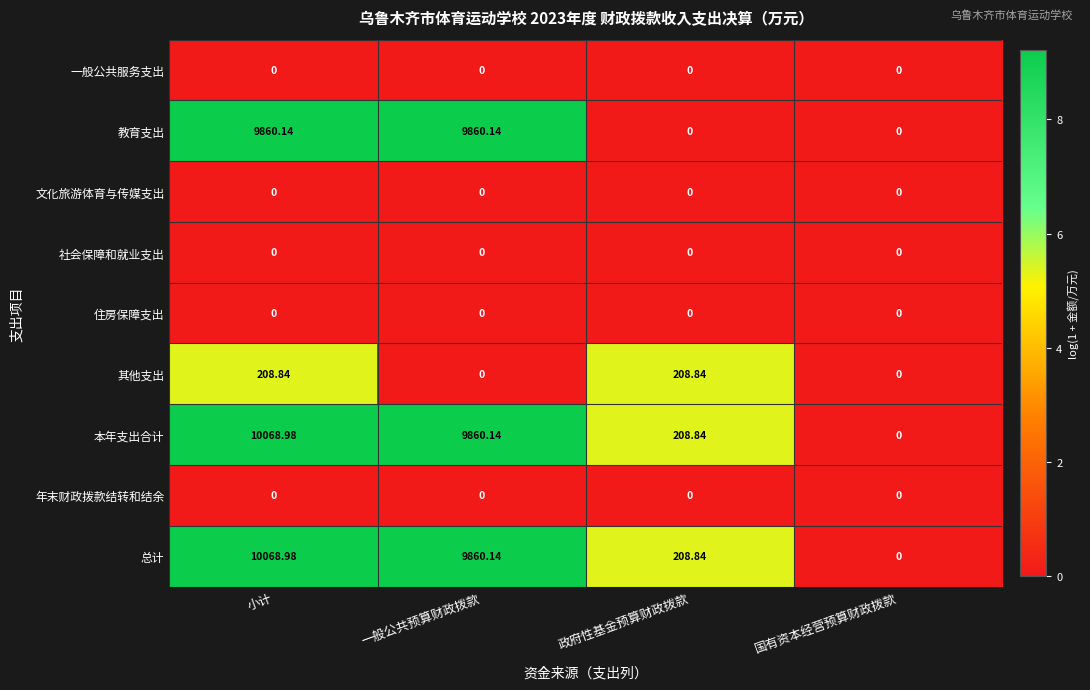

Rank the categories by 本年支出合计 value from lowest to highest.

国有资本经营预算财政拨款, 政府性基金预算财政拨款, 一般公共预算财政拨款, 小计